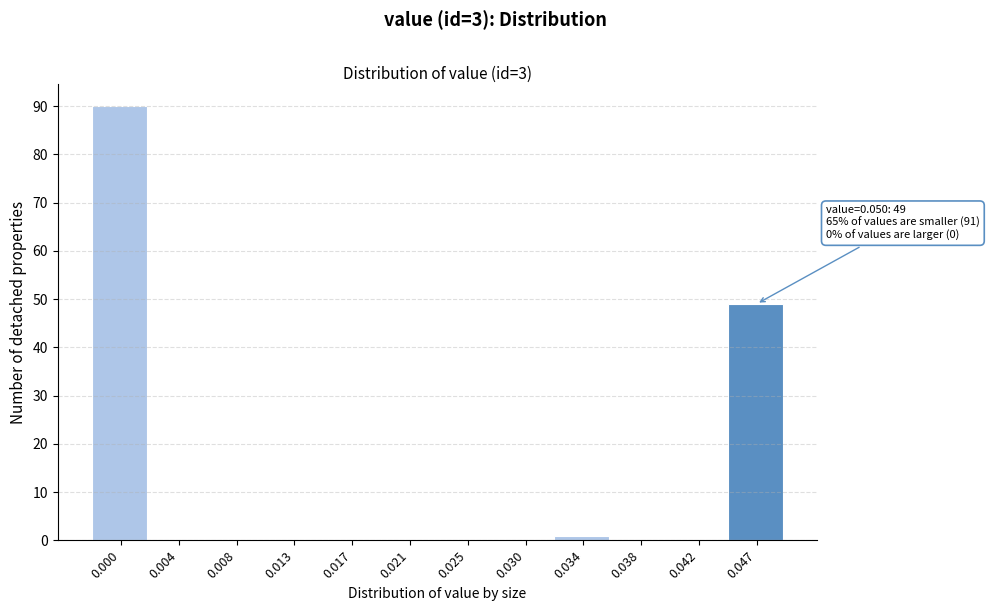

Reading left to right, extract all data points from this chart.

0.000=90	0.004=0	0.008=0	0.013=0	0.017=0	0.021=0	0.025=0	0.030=0	0.034=1	0.038=0	0.042=0	0.047=49